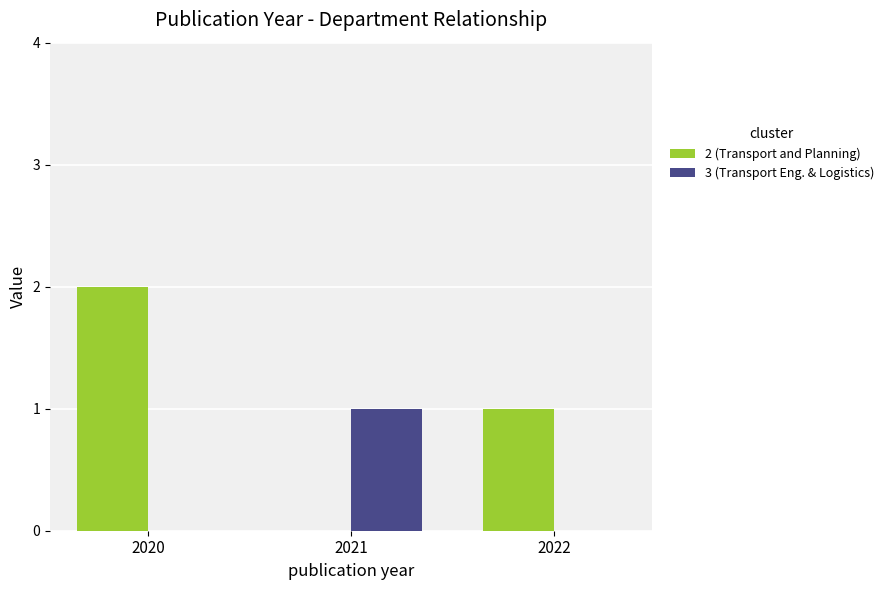

The 3 (Transport Eng. & Logistics) series shows 0 at 2022. True or false?

True